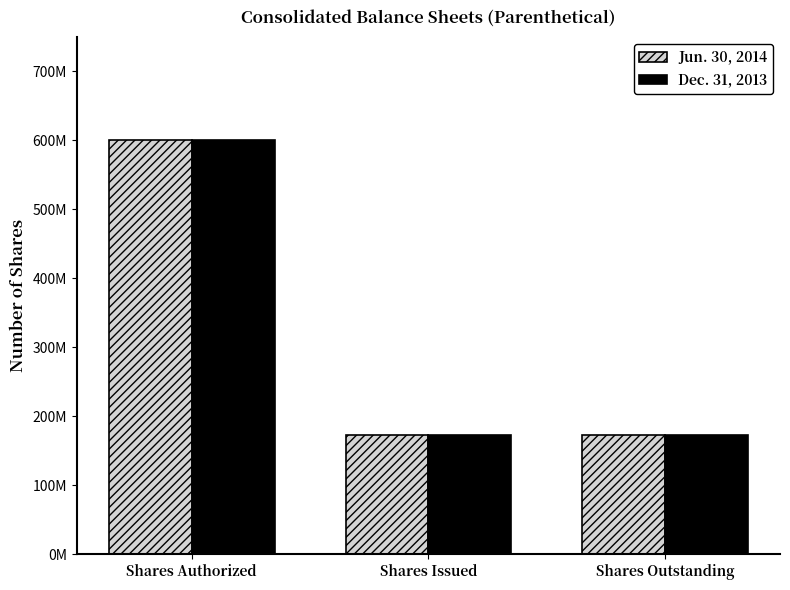

At which label does Jun. 30, 2014 reach its peak?

Shares Authorized